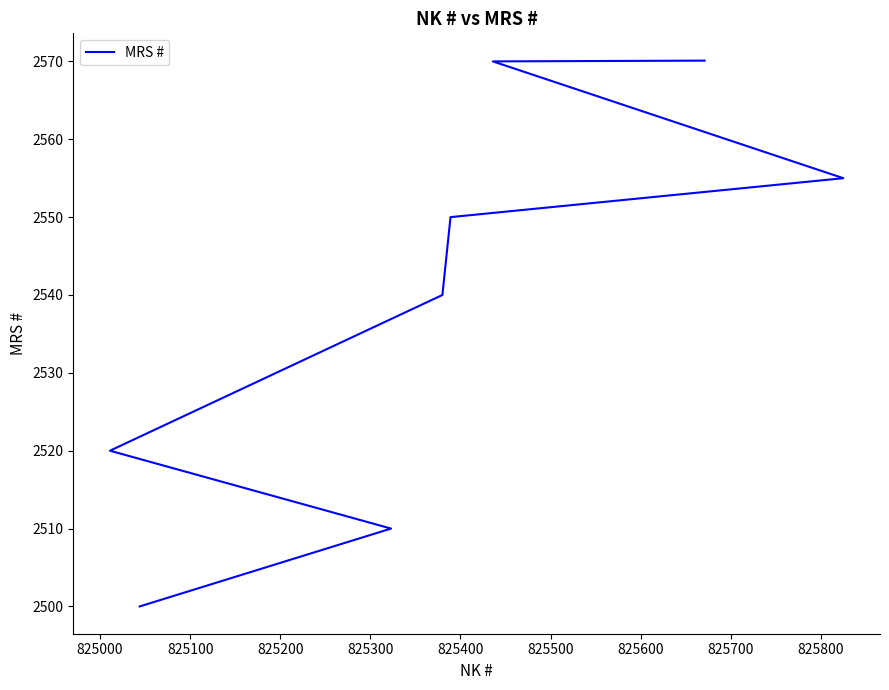

Which has a higher value, 825200 or 825400?

825400